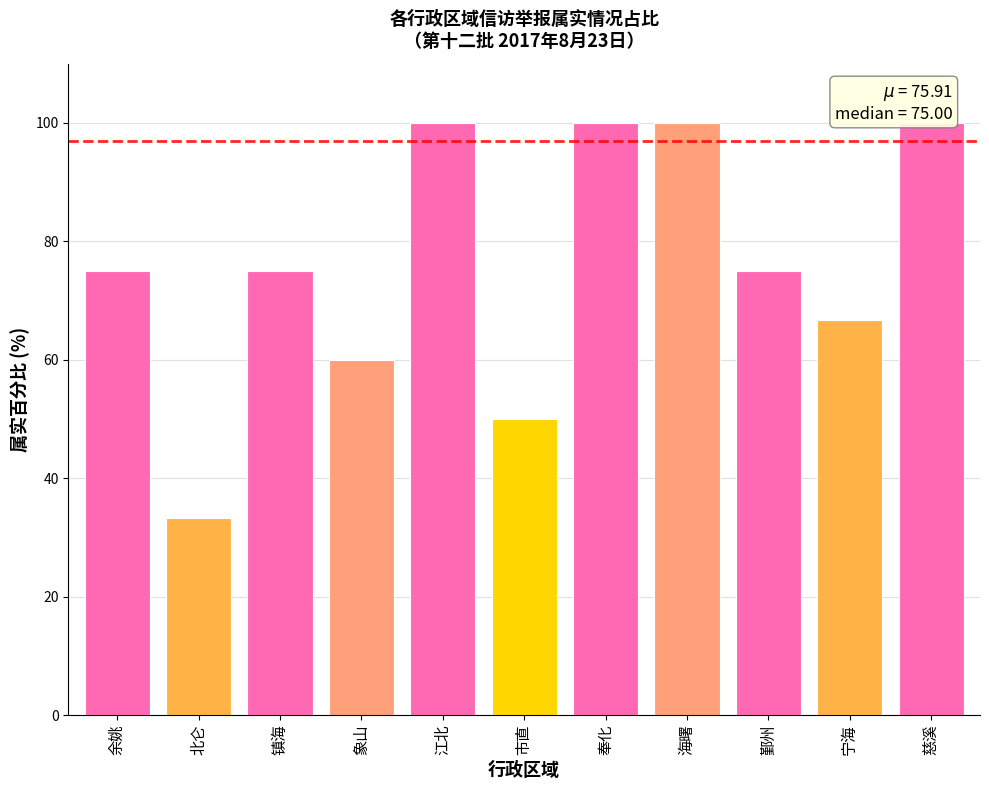

At which category does the chart reach its minimum across all series?

北仑